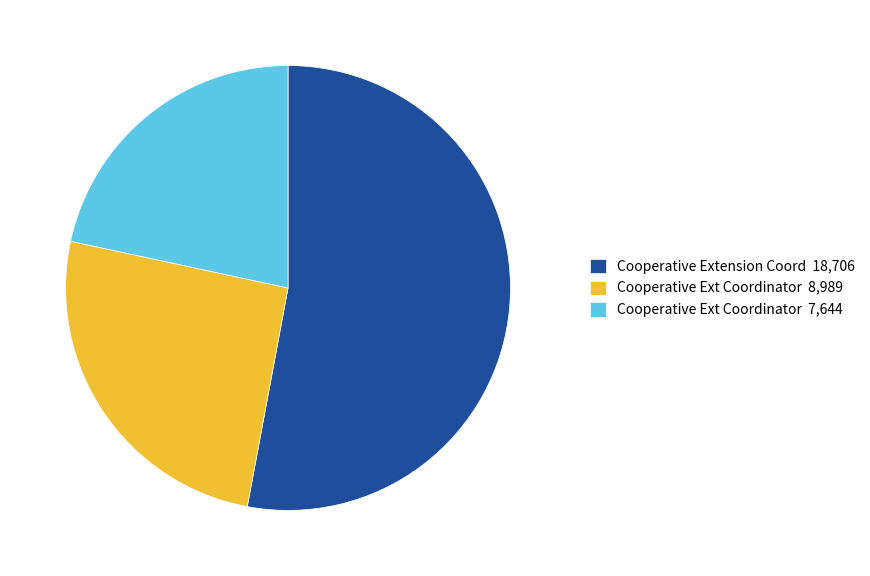

What is the majority slice?

Cooperative Extension Coord 18,706